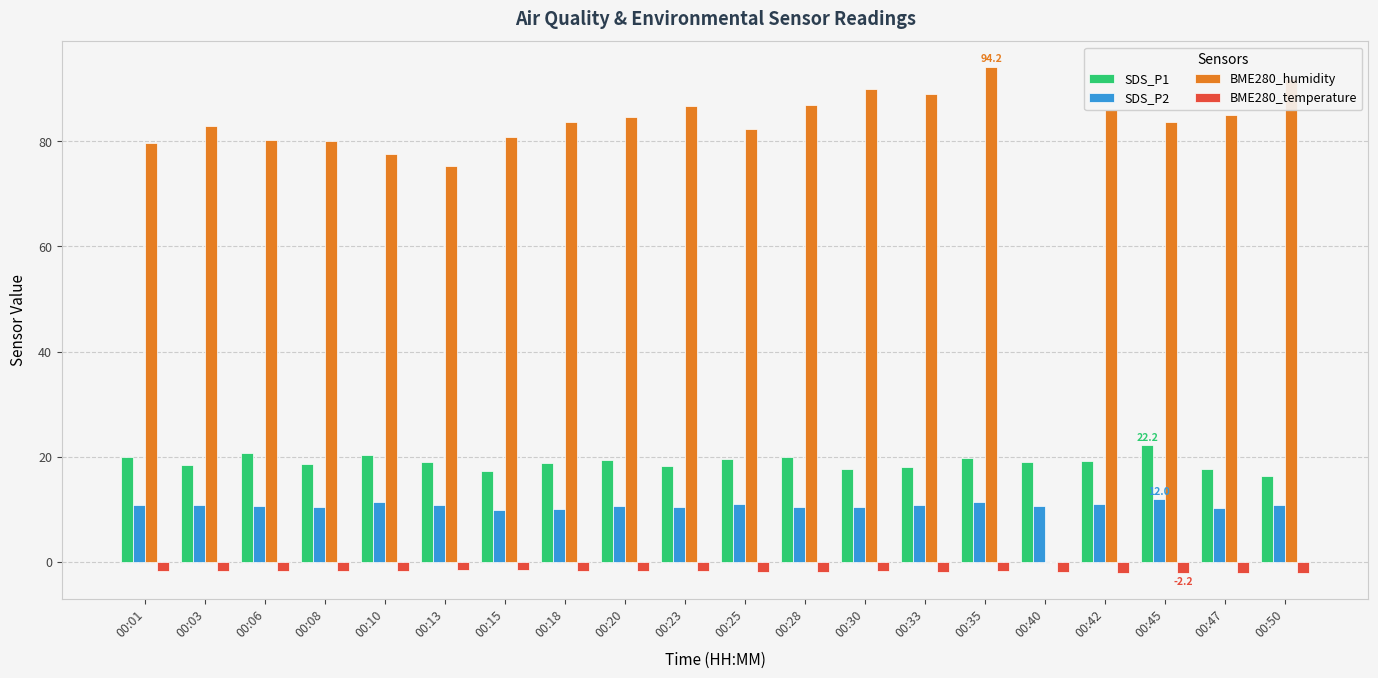

How many distinct data groups are displayed?

4